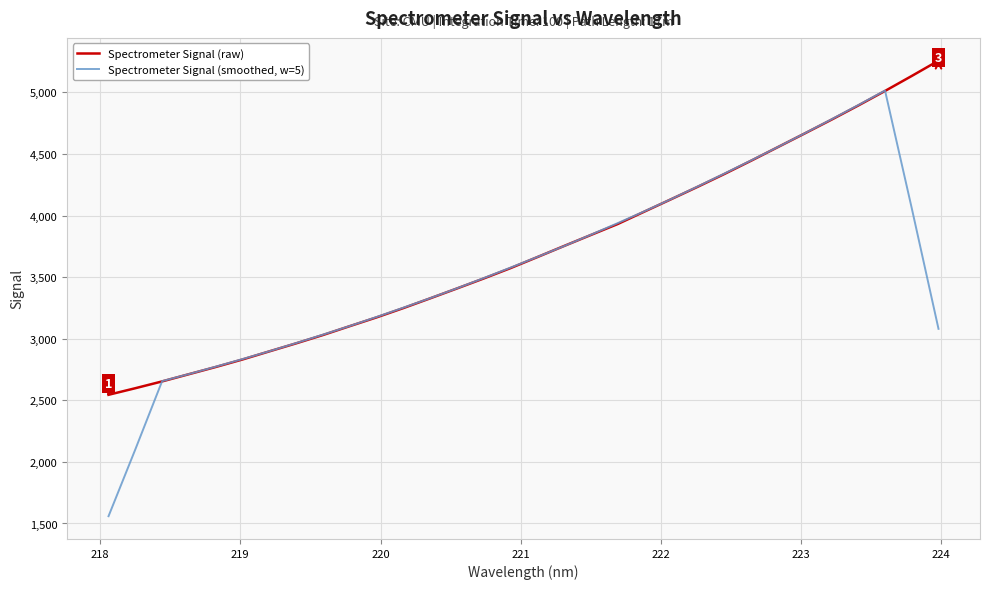

What is the maximum value shown in the chart?

5256.9